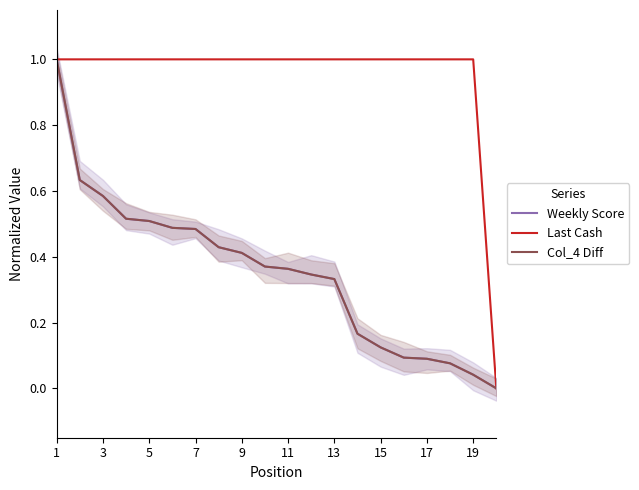

What is the sum of all Col_4 Diff values?

7.1